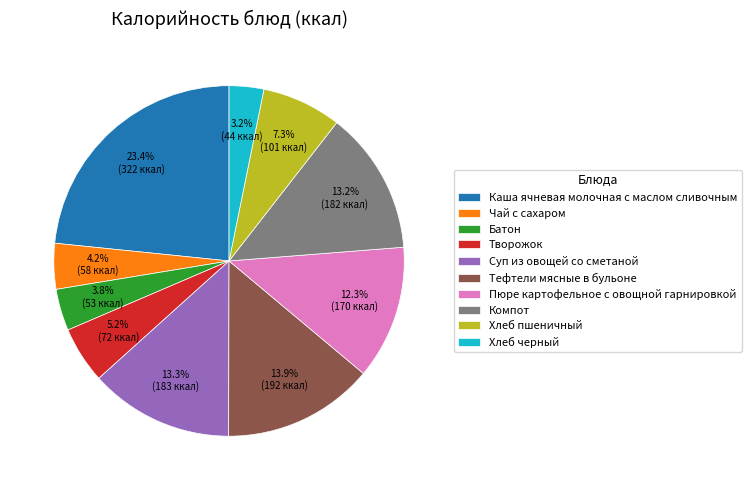

To the nearest percent, what is the difference between the largest and smallest slice percentages?

20%